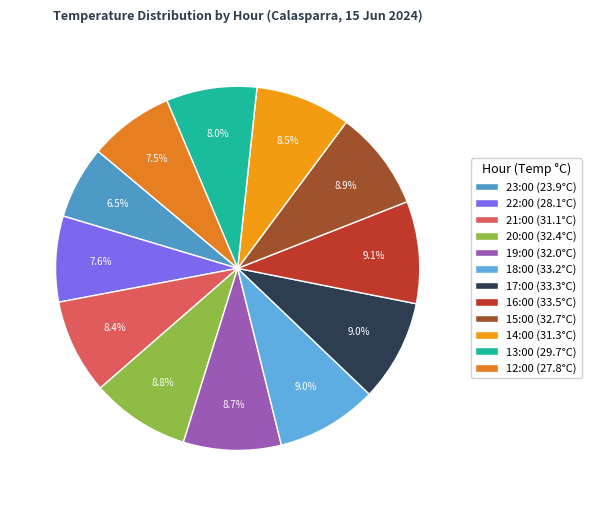

To the nearest percent, what portion does 13:00 represent?

8%